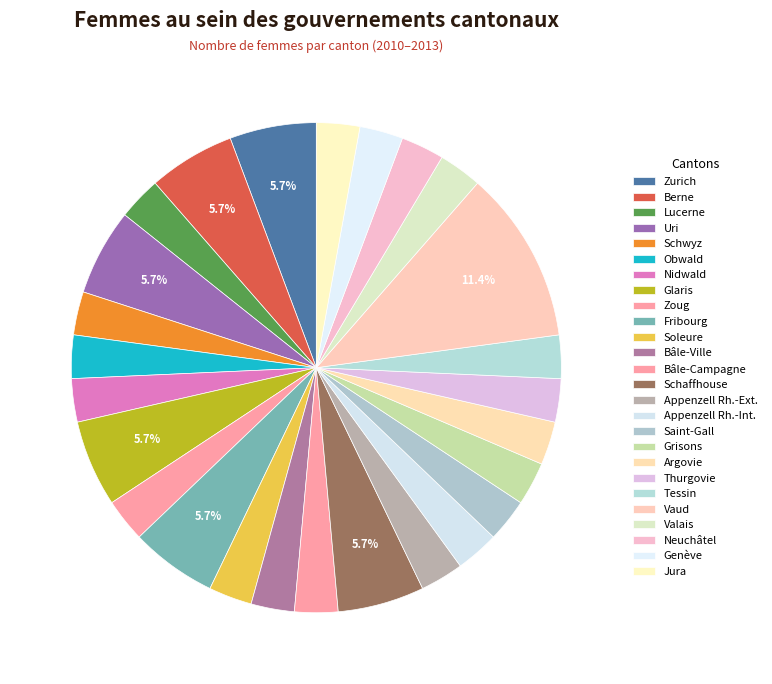

Which has a higher value, Appenzell Rh.-Int. or Neuchâtel?

Appenzell Rh.-Int.